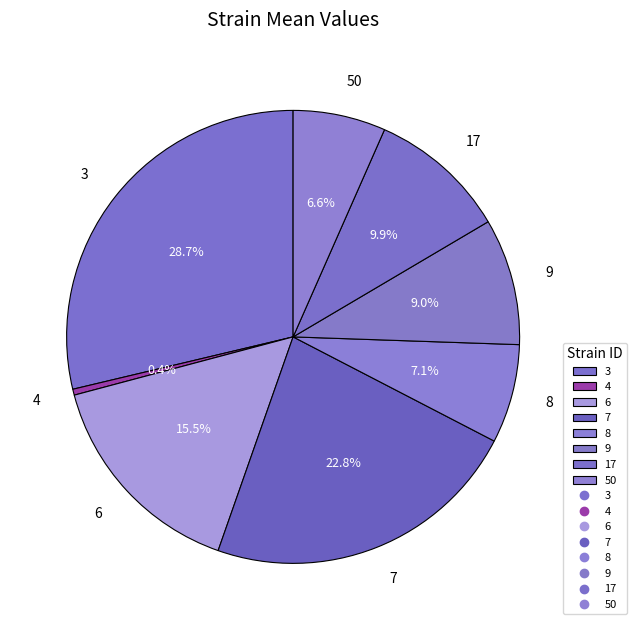

How many segments does this pie chart have?

8